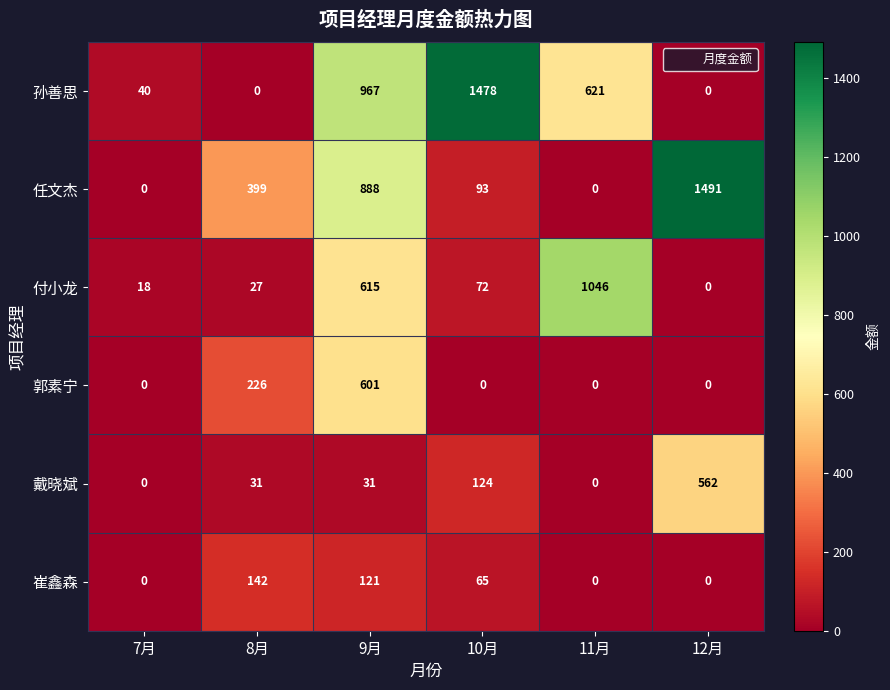

What is the difference between the maximum and minimum values in the 付小龙 series?

1046